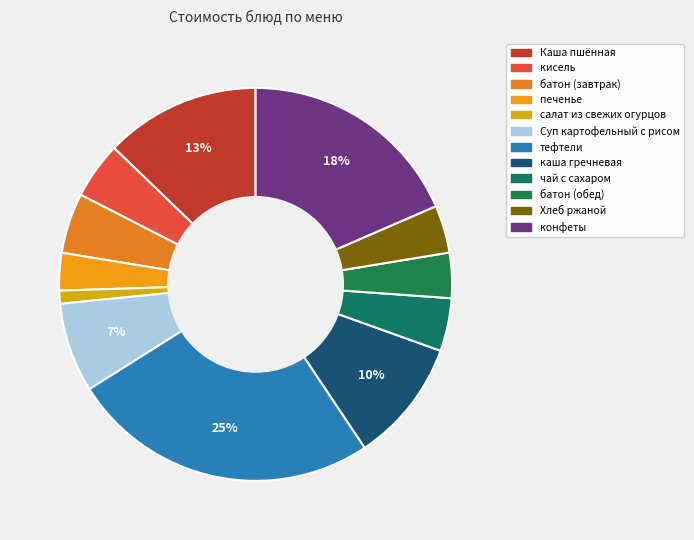

Is it true that батон (обед) is 10% of the pie?

False